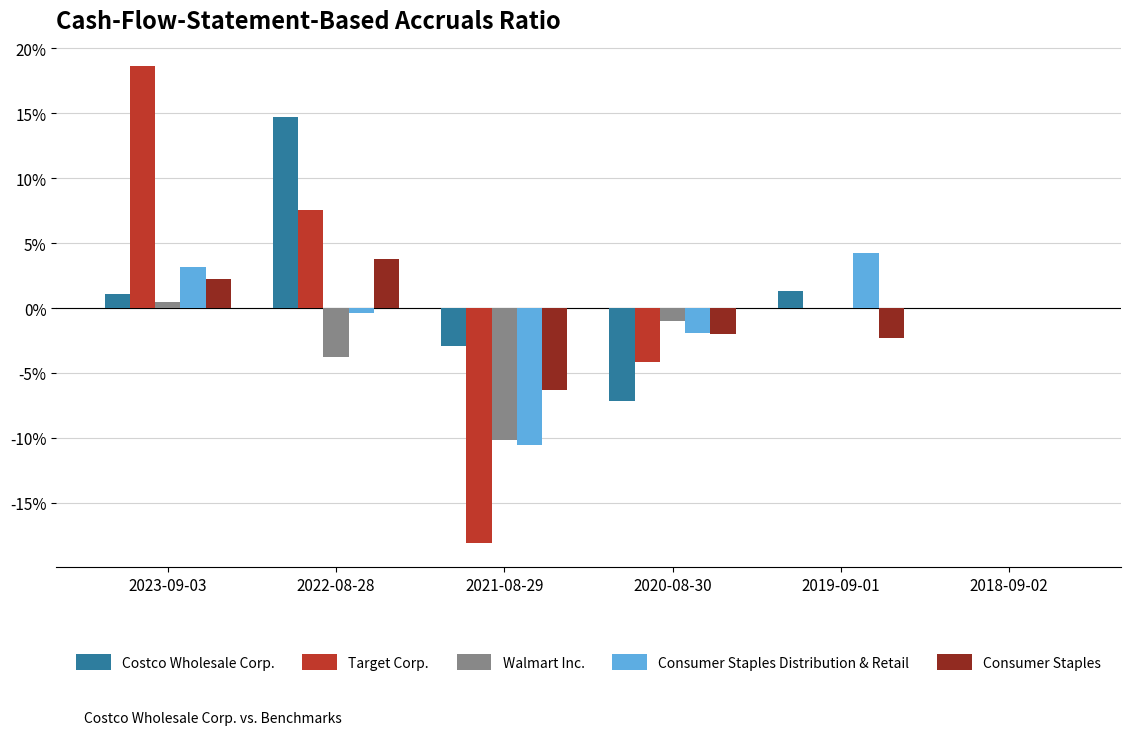

What is the sum of the Consumer Staples Distribution & Retail values at 2023-09-03 and 2019-09-01?

0.1